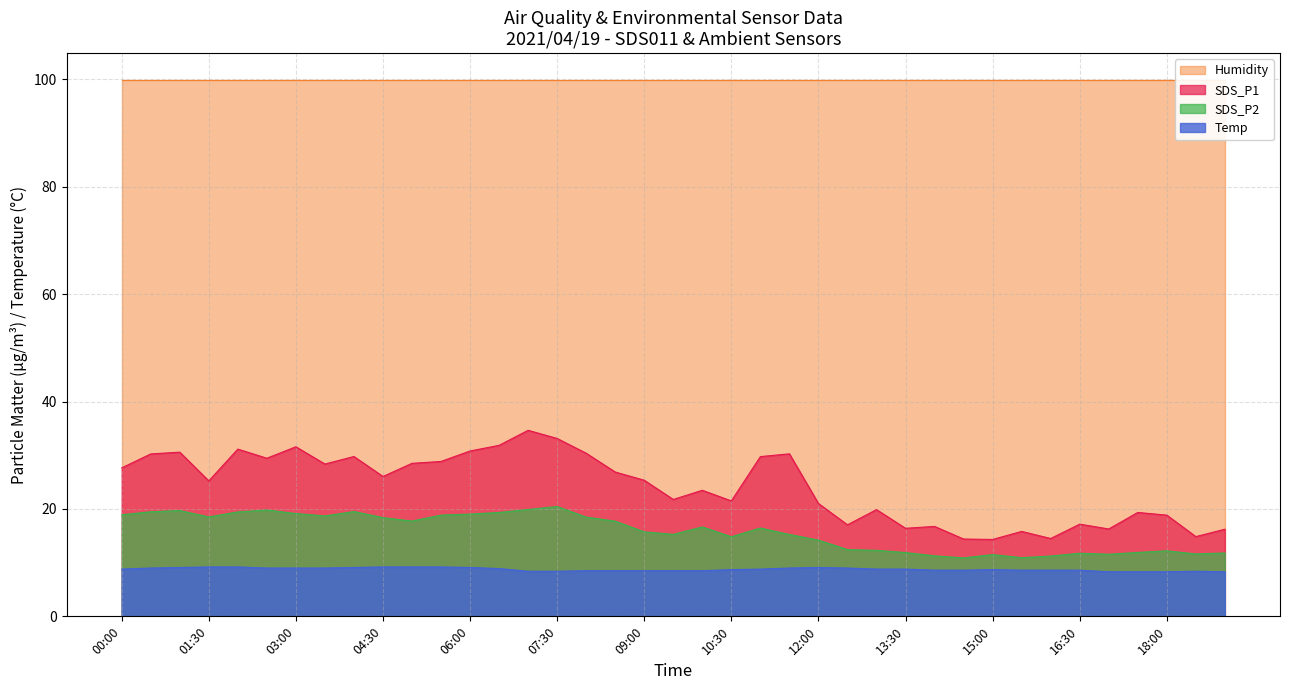

True or false: SDS_P1 and Temp intersect in this chart.

False